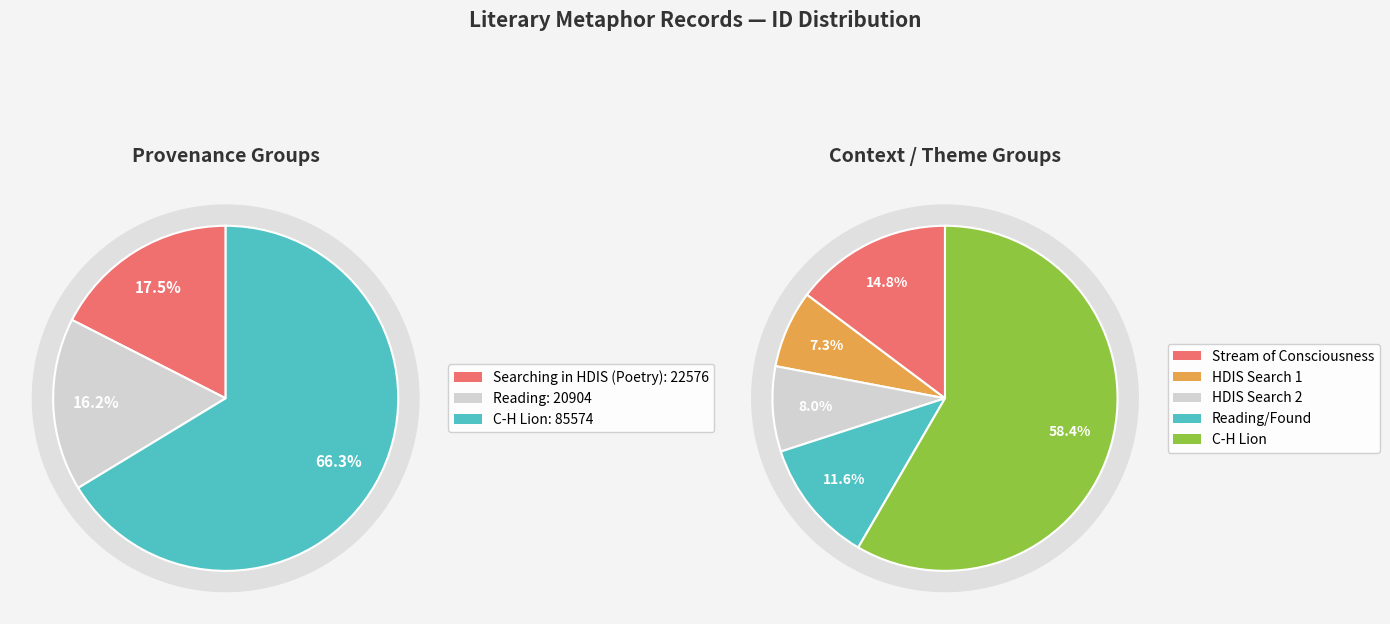

Is it true that Reading; found again searching is 12% of the pie?

True